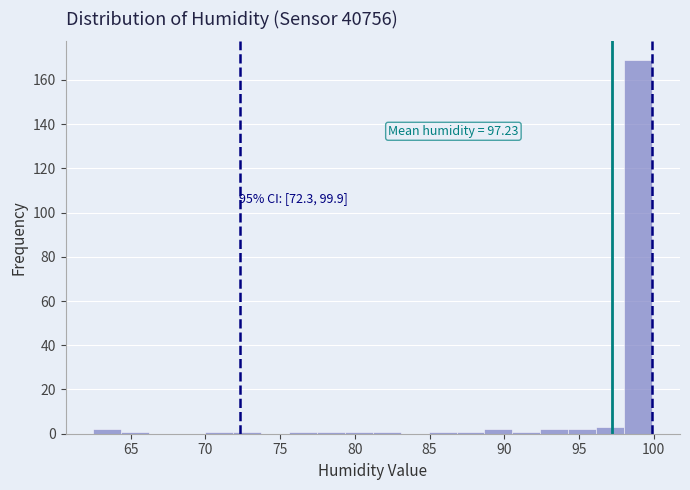

Around what value on the x-axis is the tallest bar? Give the approximate position of its centre, as read against the axis.

99.0